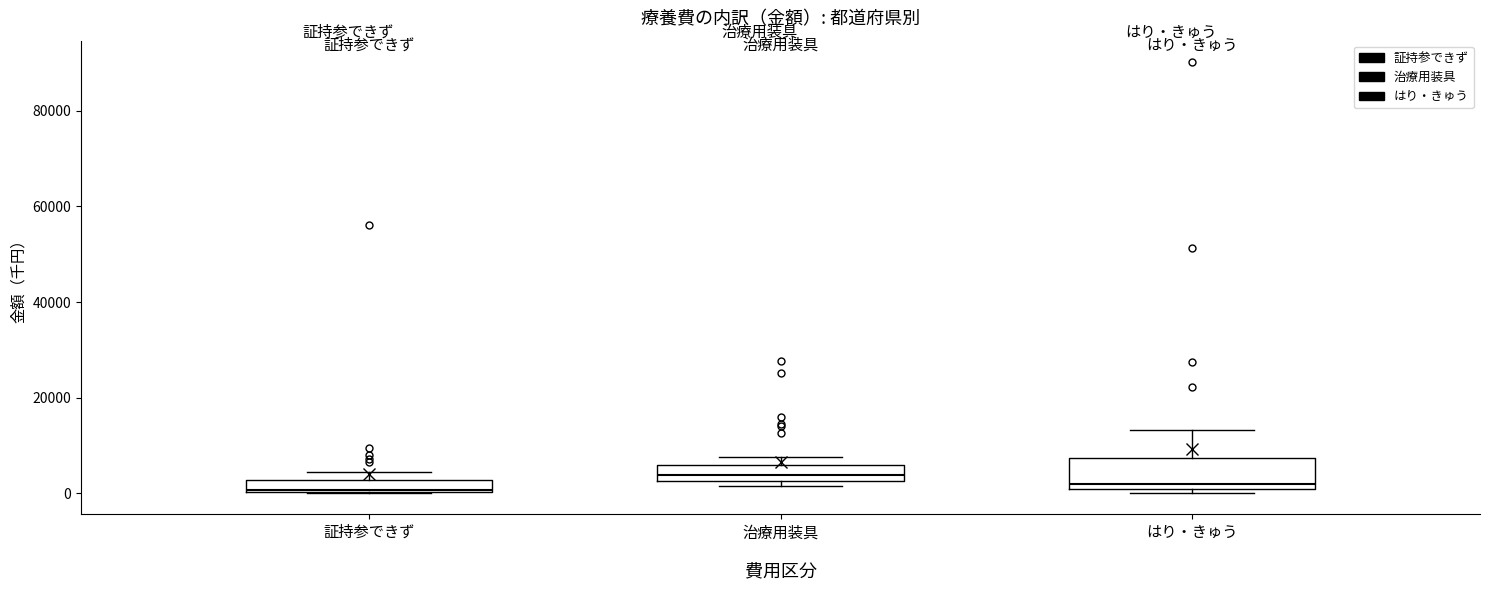

Where is the upper edge of the box for 証持参できず on the y-axis? The values are not printed on the chart, so give them approximately, as read against the axis.

2000